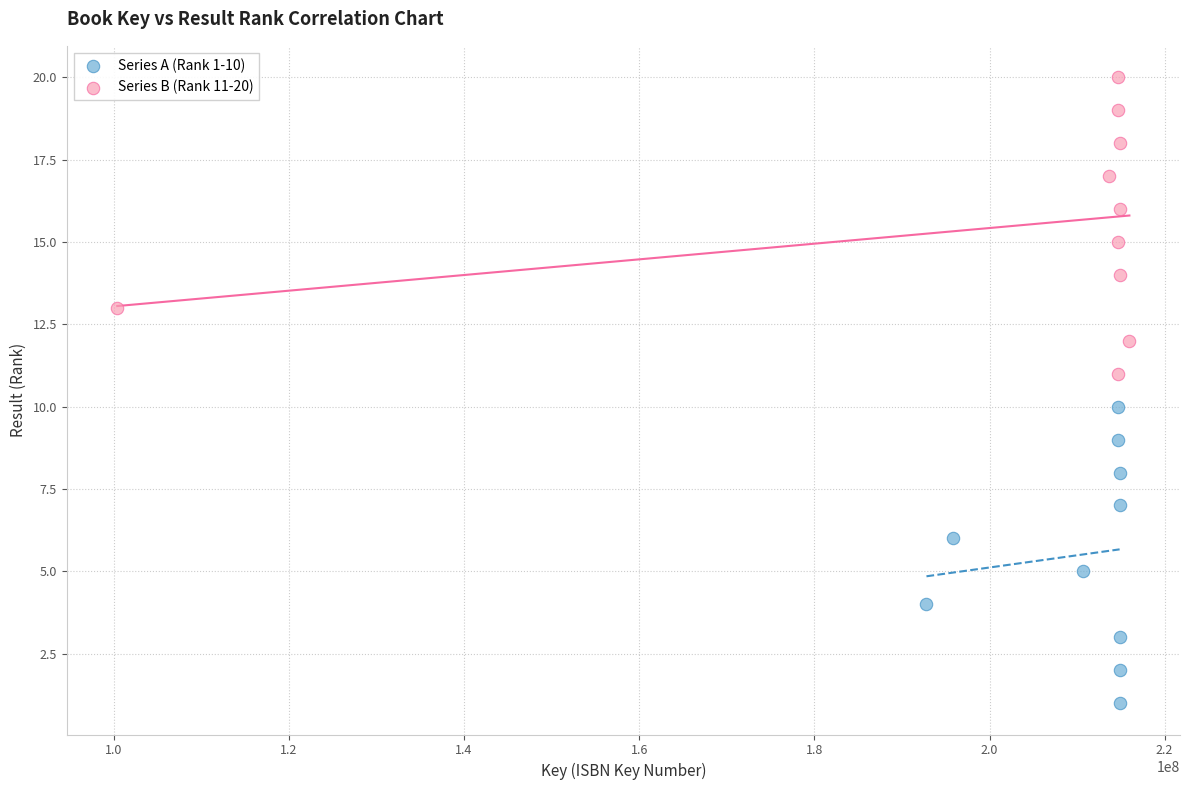

Which series reaches the maximum Y coordinate?

Series B (Rank 11-20)